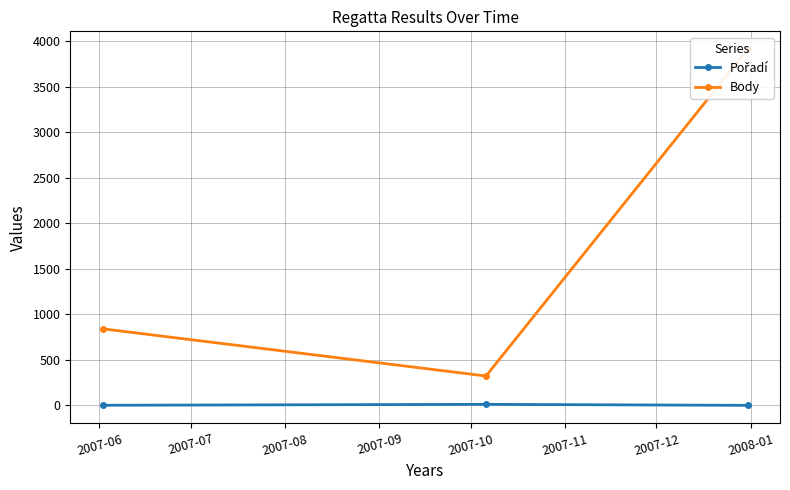

The value of Pořadí at 2007-06 is 1. True or false?

False